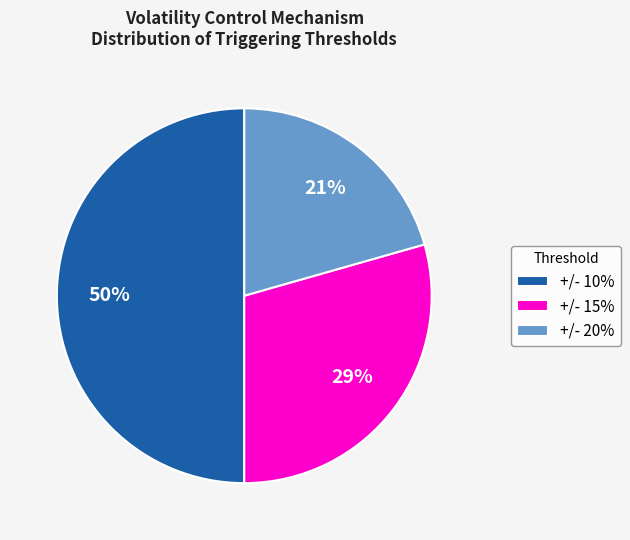

The +/- 20% slice represents 61% of the pie. True or false?

False